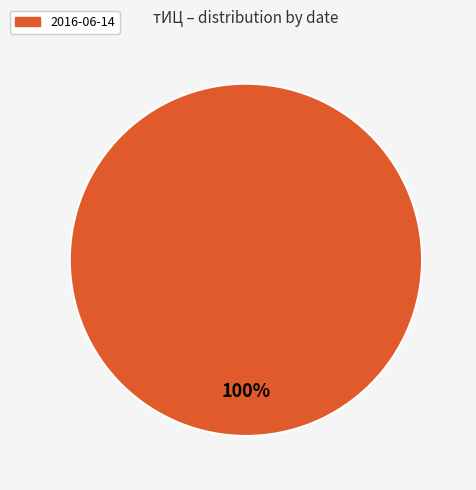

To the nearest percent, what portion does 2016-06-14 represent?

100%